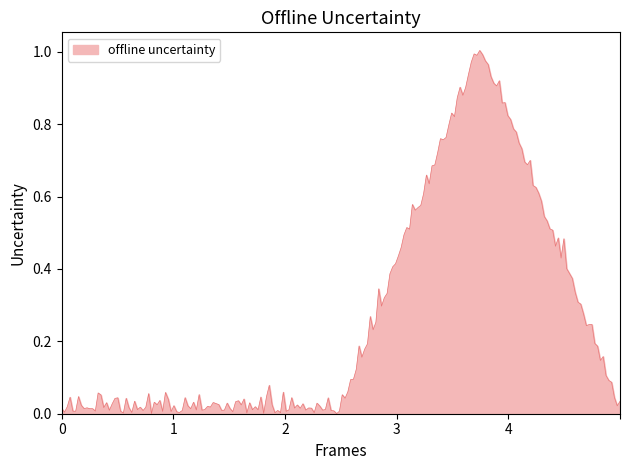

What is the difference between the maximum and minimum values?

1